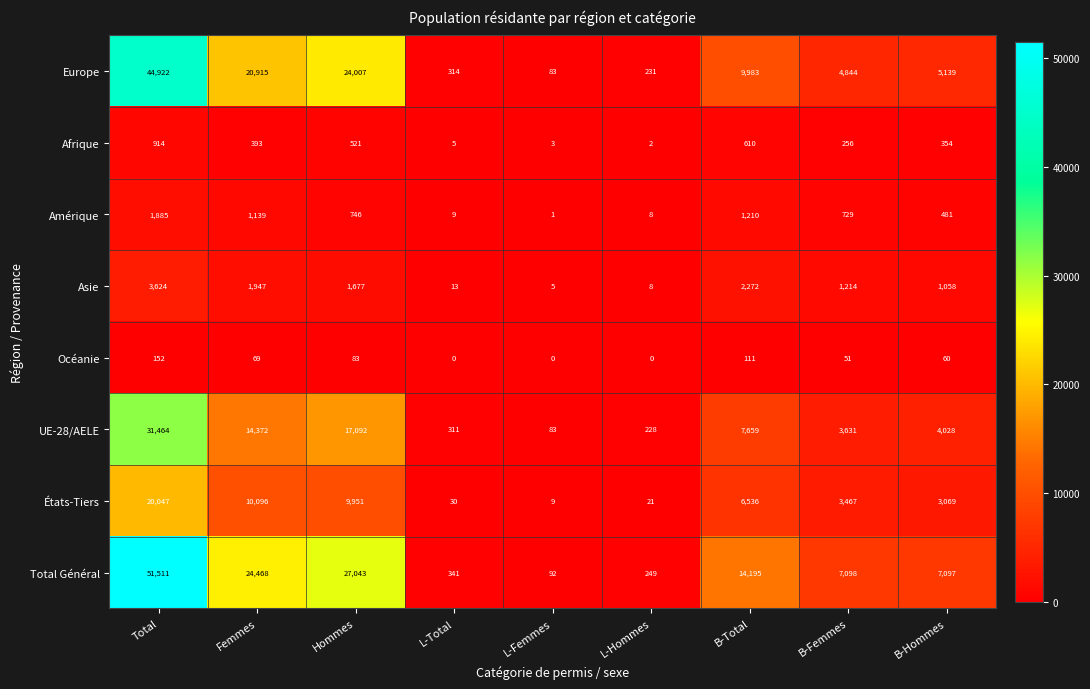

Which series has the largest range (max minus min)?

Total Général